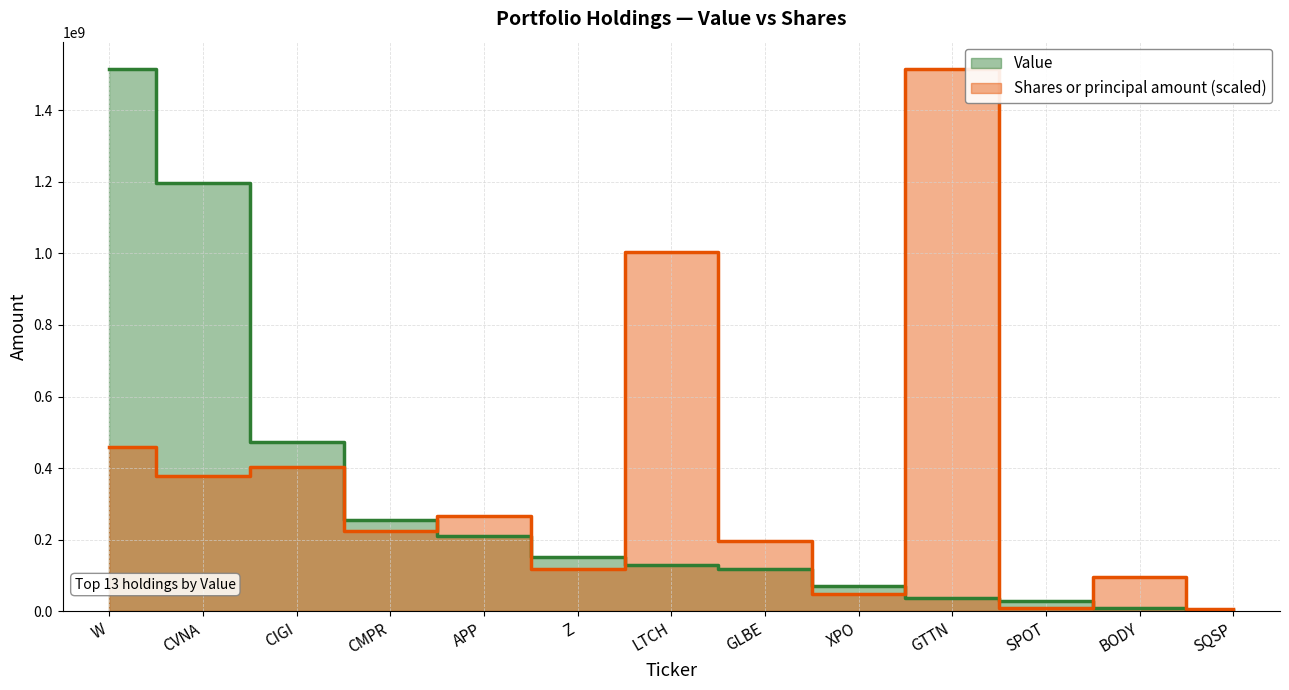

List the labels in order of Shares or principal amount value, smallest first.

SQSP, SPOT, XPO, BODY, Z, GLBE, CMPR, APP, CVNA, CIGI, W, LTCH, GTTN